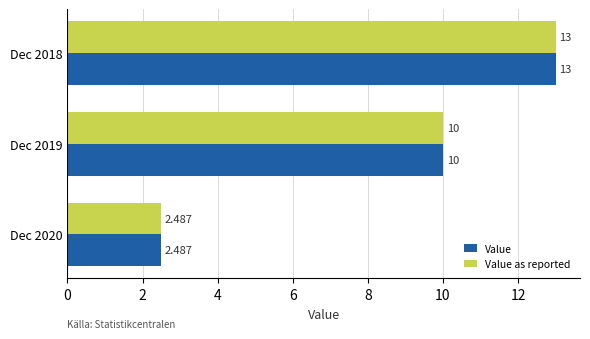

Is the value of Value at Dec 2020 greater than the value of Value as reported at Dec 2018?

No